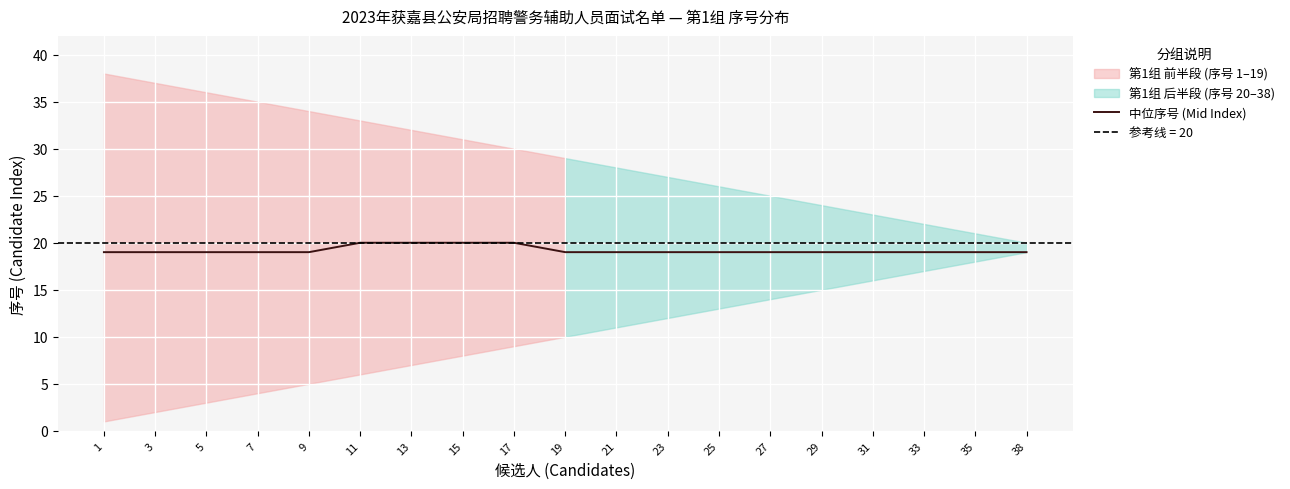

At which category does the chart reach its minimum across all series?

1